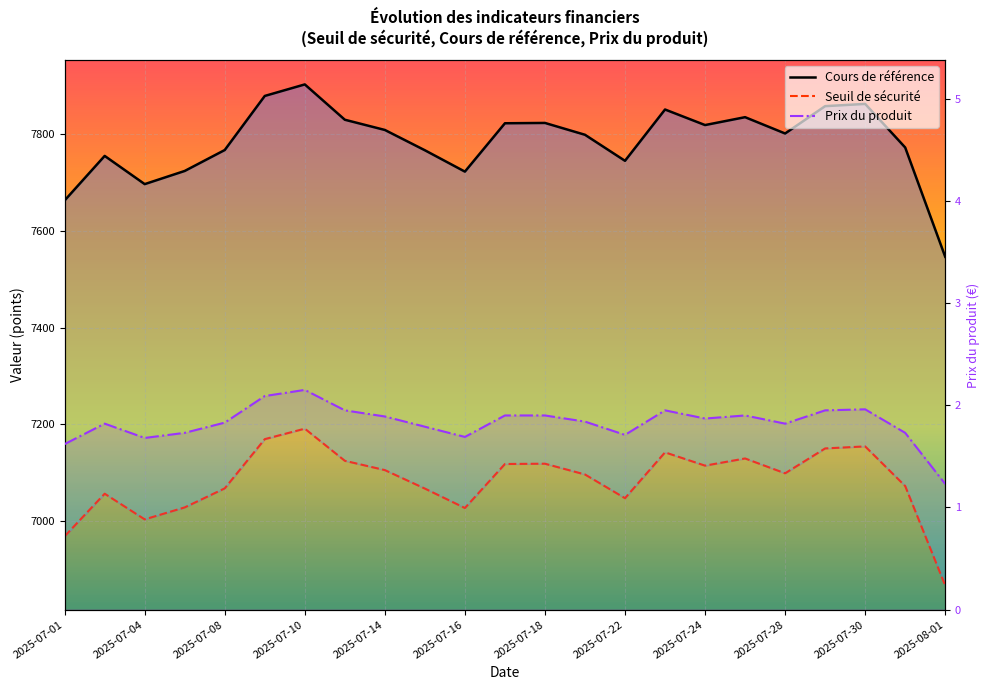

Reading right to left, extract all data points from this chart.

Cours de référence: 7546.2	7772.0	7862.0	7857.4	7800.9	7834.6	7818.3	7850.4	7744.4	7798.2	7822.7	7822.0	7722.1	7766.2	7808.2	7829.3	7902.2	7878.5	7766.7	7723.5	7696.3	7754.6	7662.6
Seuil de sécurité: 6867.0	7072.5	7154.4	7150.2	7098.8	7129.5	7114.6	7142.1	7047.4	7096.4	7118.6	7118.0	7027.1	7067.3	7105.4	7124.7	7191.0	7169.4	7067.7	7028.4	7003.6	7056.6	6968.7
Prix du produit: 1.2	1.7	2.0	1.9	1.8	1.9	1.9	1.9	1.7	1.8	1.9	1.9	1.7	1.8	1.9	1.9	2.1	2.1	1.8	1.7	1.7	1.8	1.6